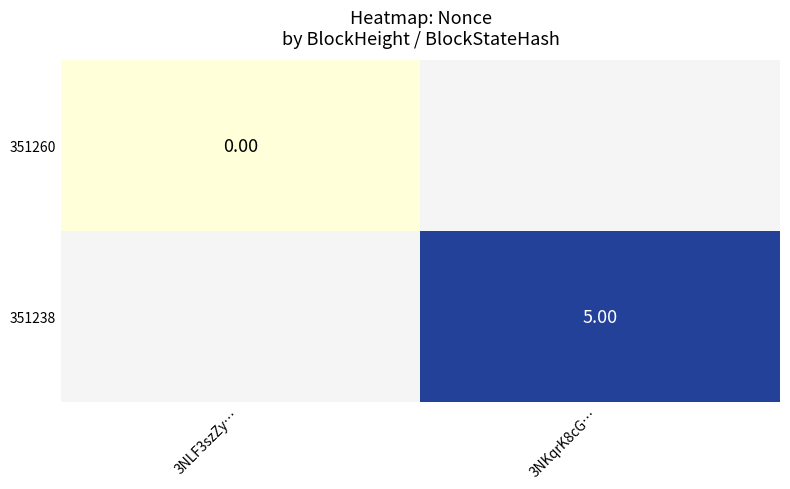

Count the number of data series in this chart.

2